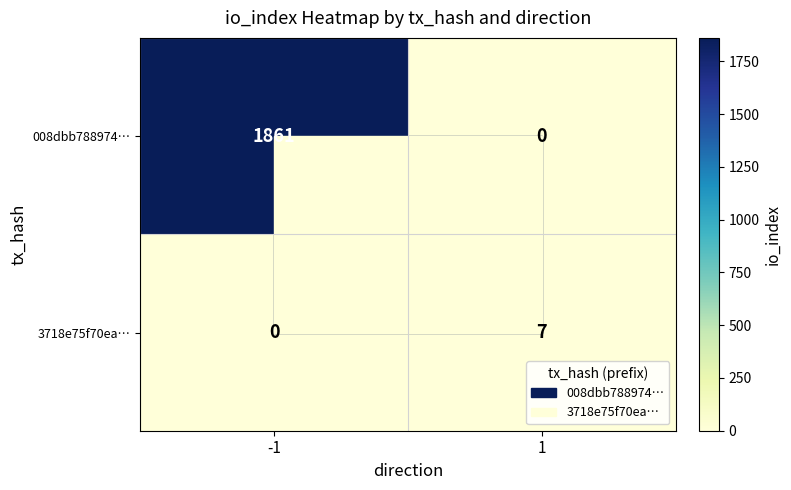

How many data points in 008dbb788974… are less than 1861?

1